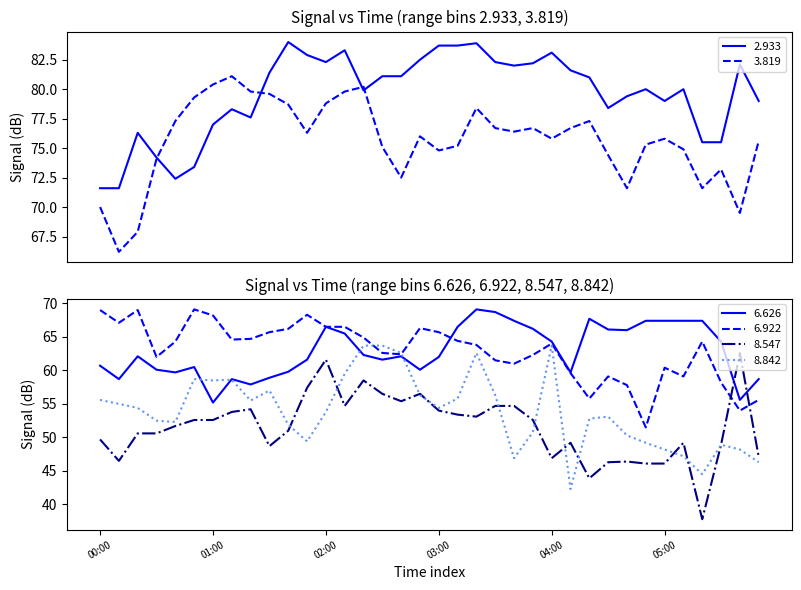

Count the number of categories in the chart.

36